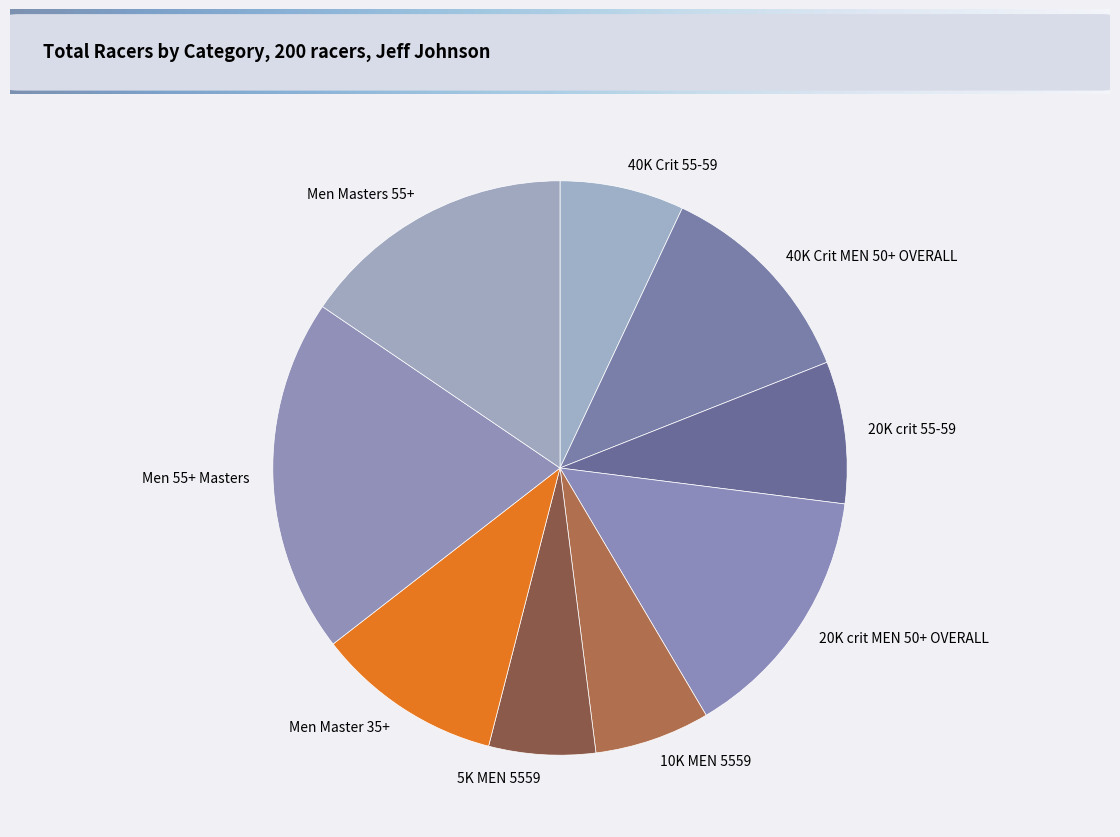

Which category has the biggest portion of the pie?

Men 55+ Masters